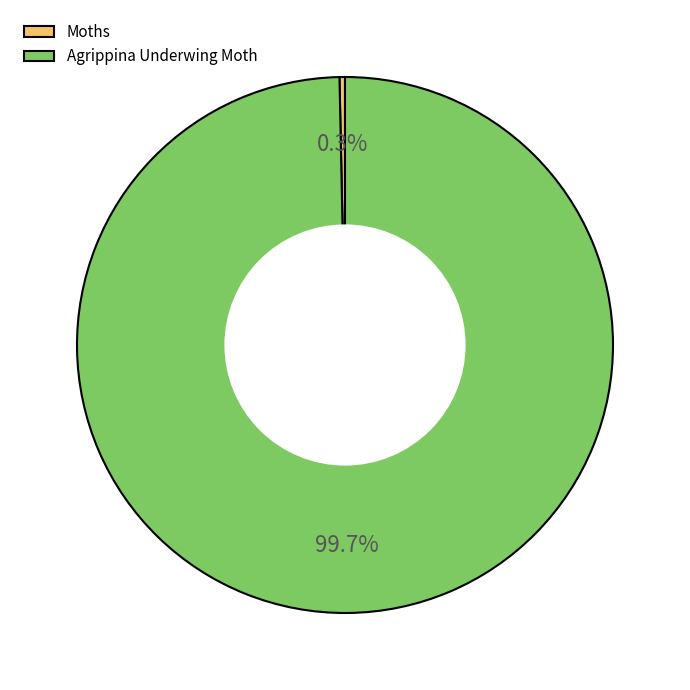

How many slices are in this pie chart?

2